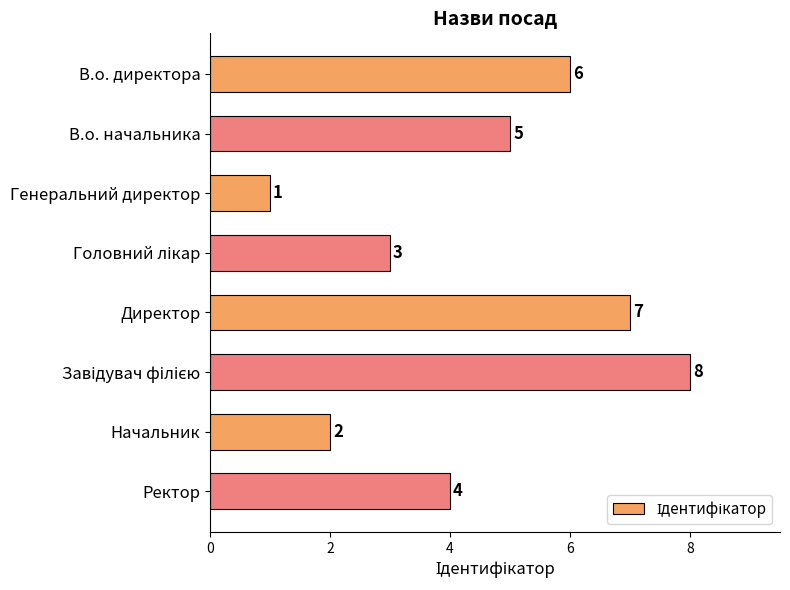

What is the sum of the values at Начальник and Генеральний директор?

3